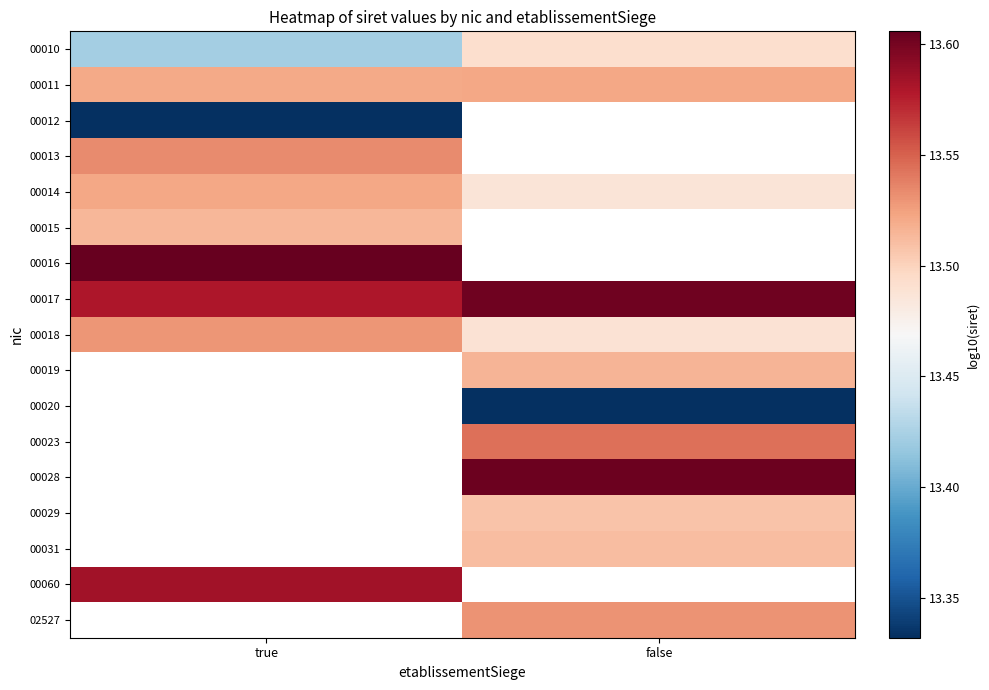

What is the spread (max minus min) of values at false?

0.3